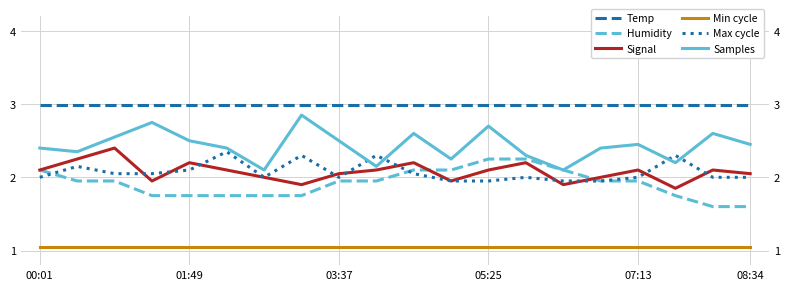

Is the value of Signal at 11 greater than the value of Temp at 18?

No